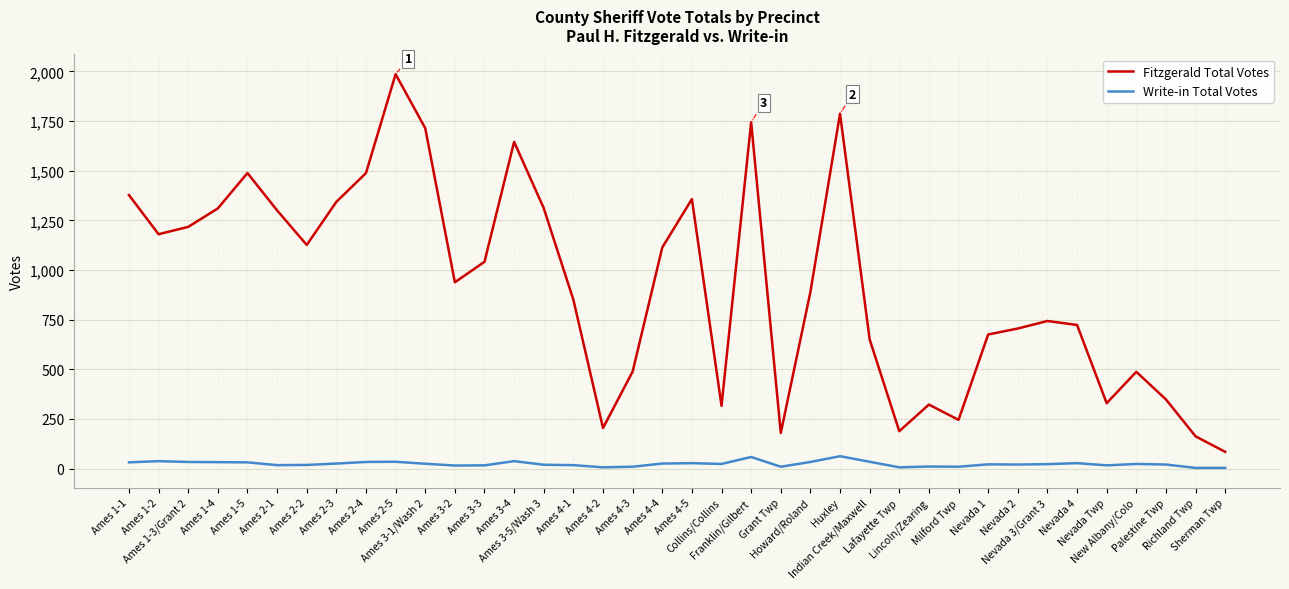

What is the maximum value for Fitzgerald Total Votes?

1986